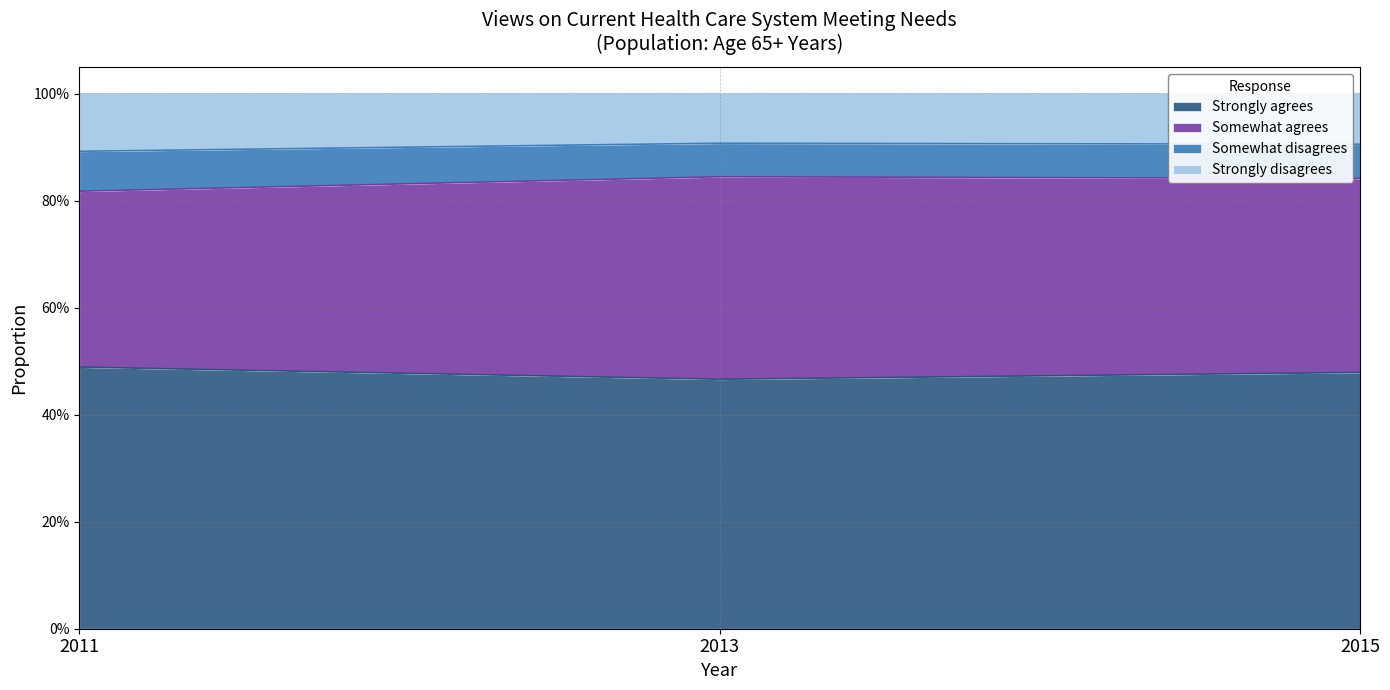

The Strongly agrees series shows 0.5 at 2013. True or false?

True